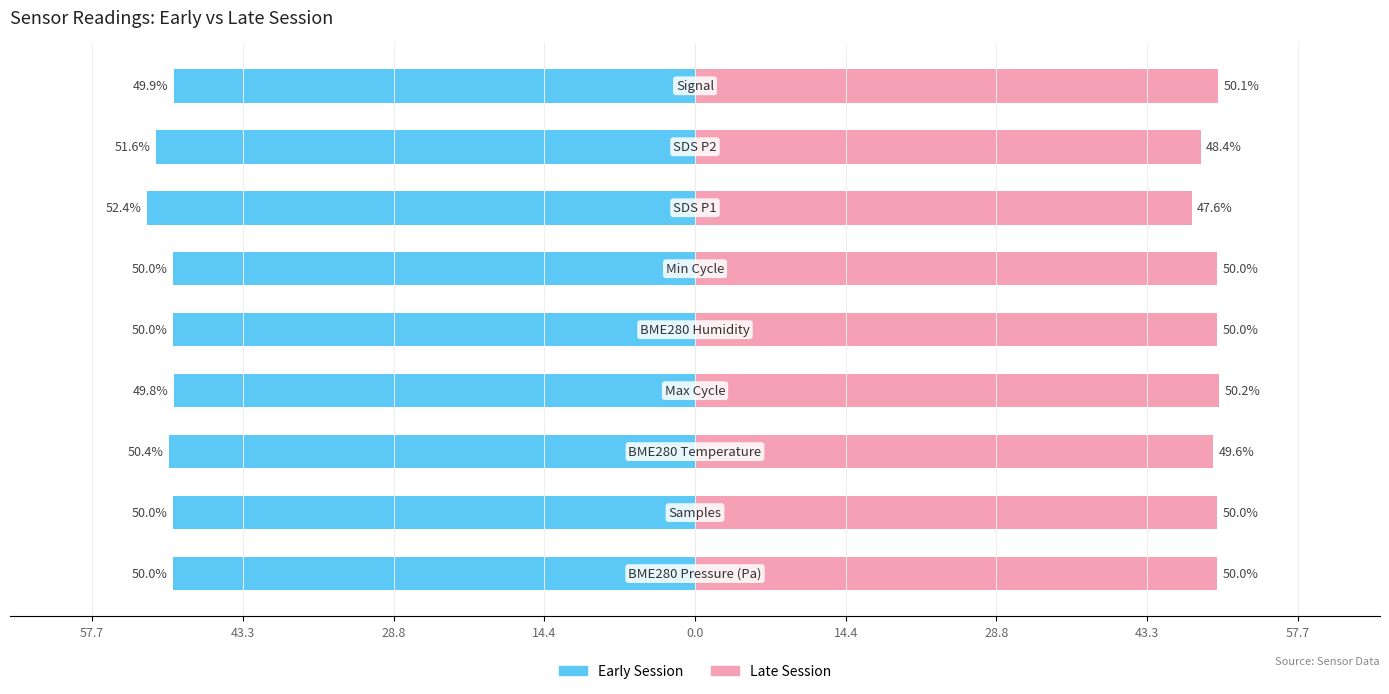

What is the sum of all Late Session values?

445.8